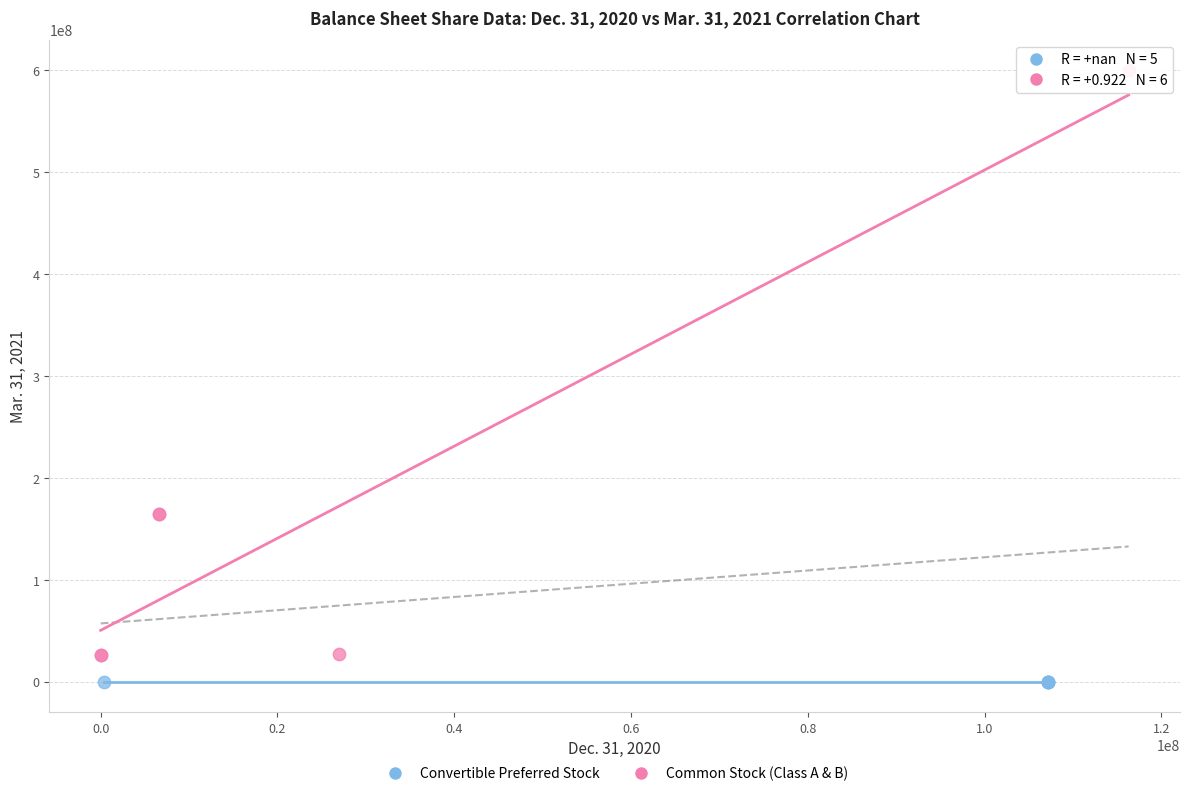

Which series contains the lowest Y value?

Convertible Preferred Stock